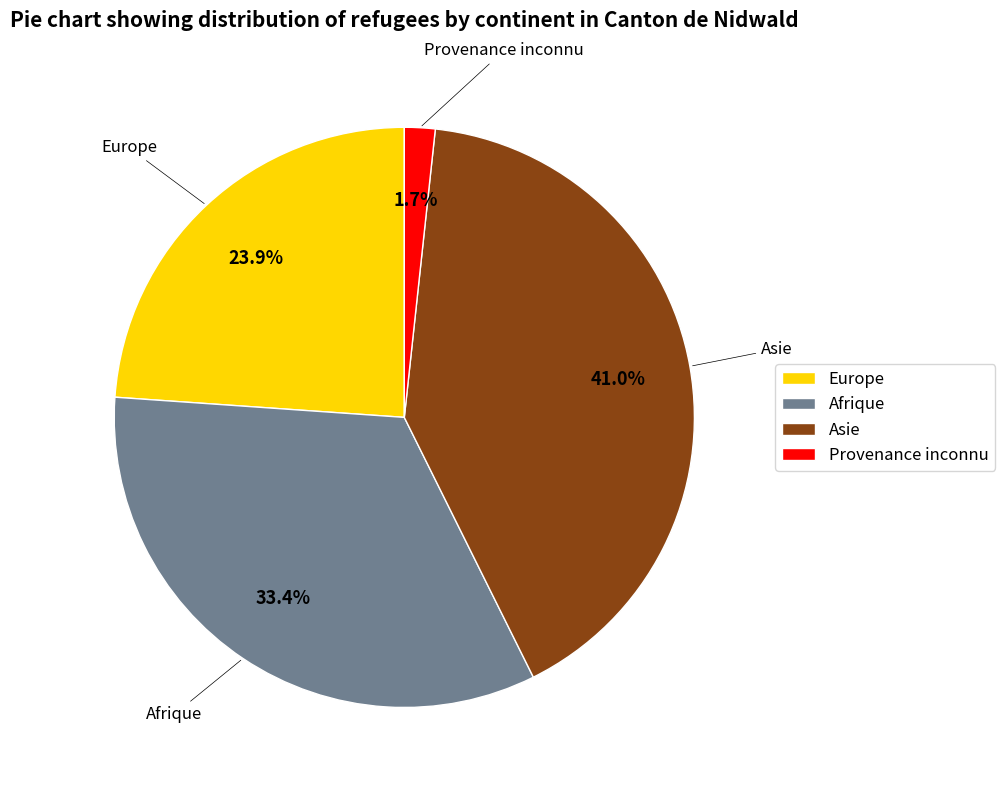

Count the number of slices in the pie.

4